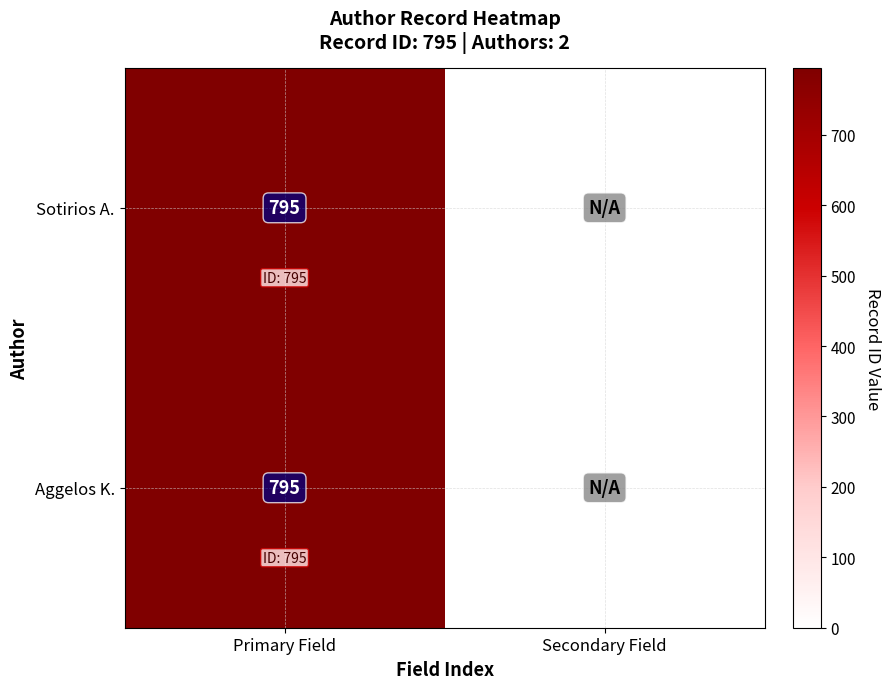

What is the total value across all series at Primary Field?

1590